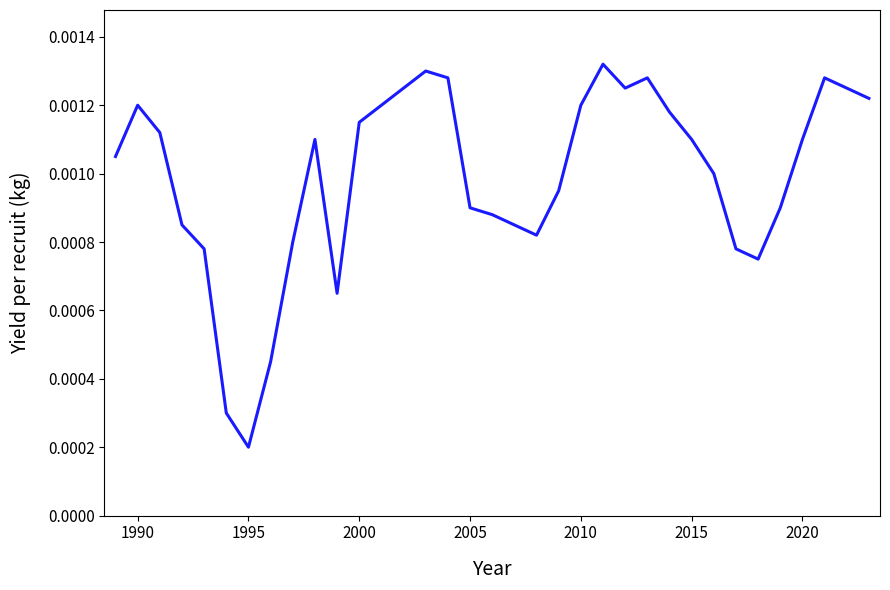

Does the chart have visible grid lines?

No